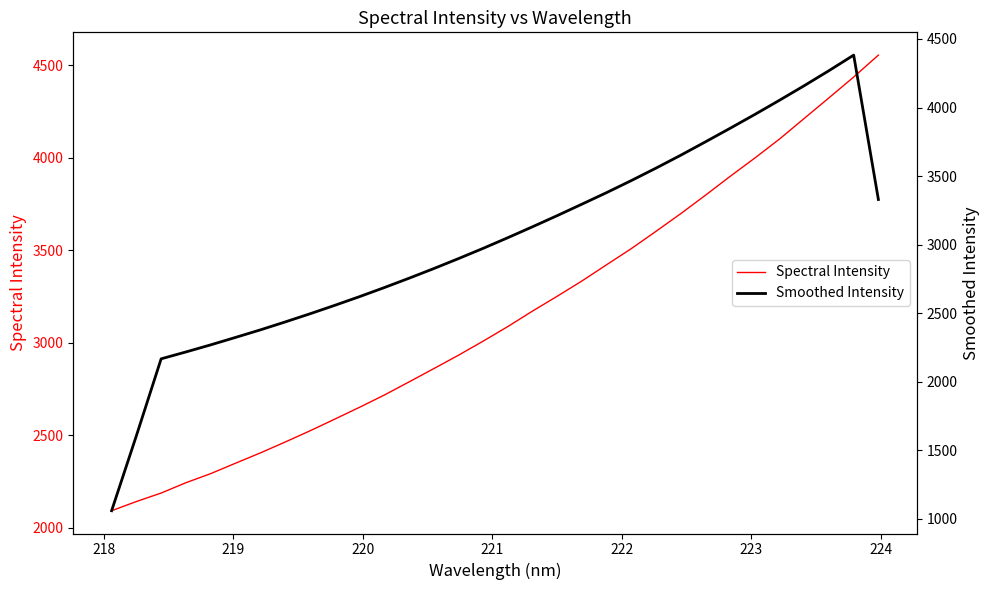

Reading right to left, what are all the values shown in this chart?

Spectral Intensity: 4555.1	4436.7	4324.3	4213.2	4101.8	3998.9	3899.8	3797.7	3698.1	3602.7	3509.2	3421.9	3334.0	3251.4	3171.2	3087.4	3008.4	2932.2	2859.6	2787.7	2716.9	2650.8	2586.8	2523.7	2463.4	2404.6	2349.3	2293.1	2244.1	2188.2	2142.4	2092.7
Smoothed Intensity: 3329.0	4382.3	4269.0	4159.6	4053.4	3949.6	3848.6	3749.6	3651.9	3558.0	3466.9	3379.1	3294.6	3211.0	3129.6	3049.8	2971.9	2897.0	2824.1	2753.8	2685.5	2619.5	2556.2	2494.6	2435.3	2377.6	2322.8	2268.7	2216.9	2166.8	1605.8	1058.8